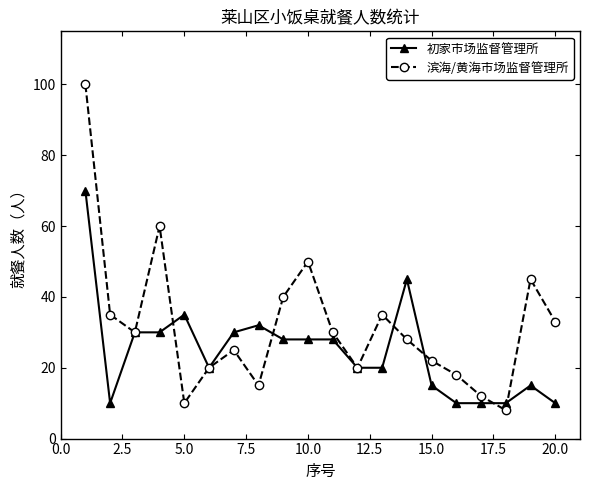

Which series has the widest spread of values?

滨海/黄海市场监督管理所